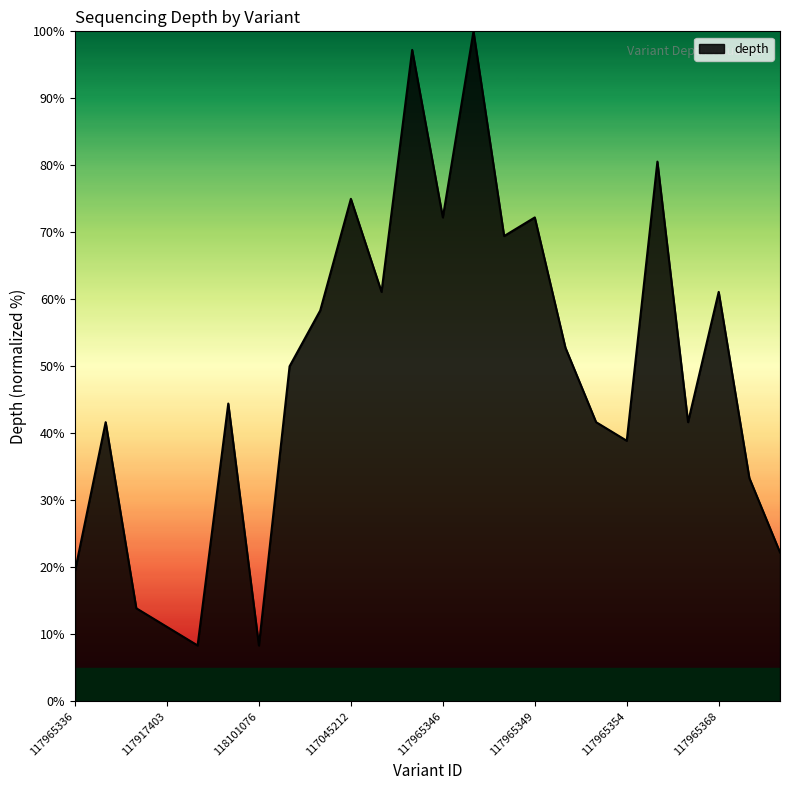

What is the minimum value shown in the chart?

8.3